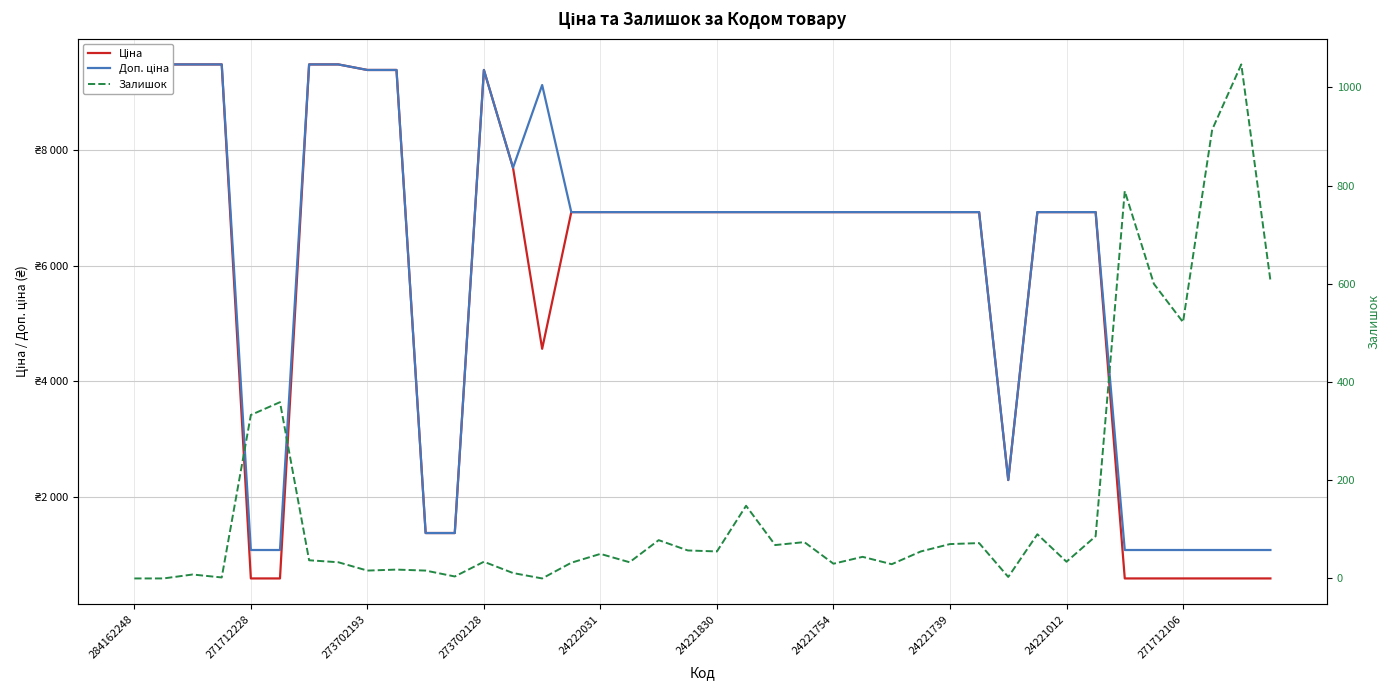

In Ціна, how many points are higher than both neighbors (excluding endpoints)?

1